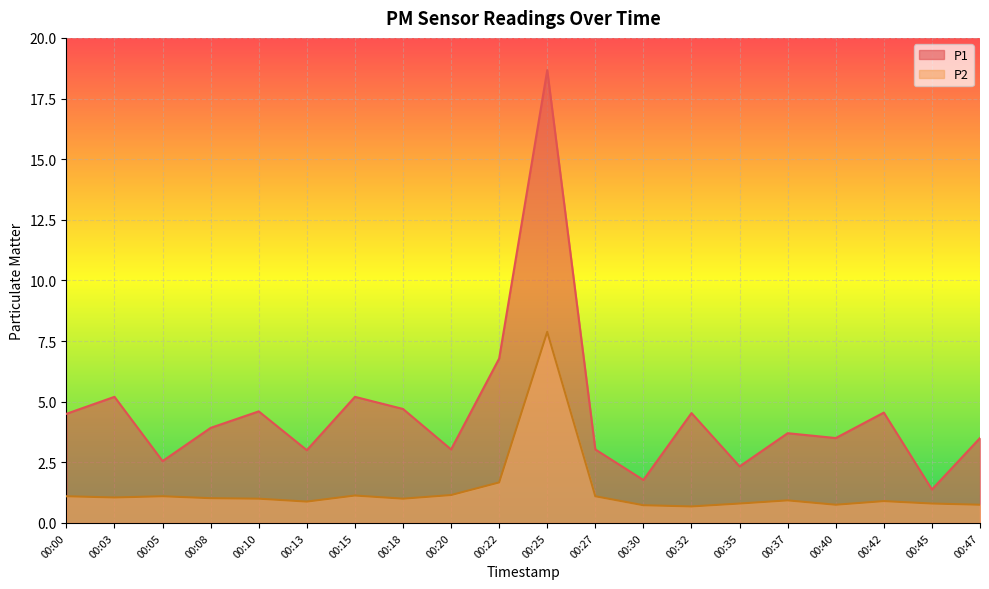

Which category has the lowest value in the P1 series?

00:45